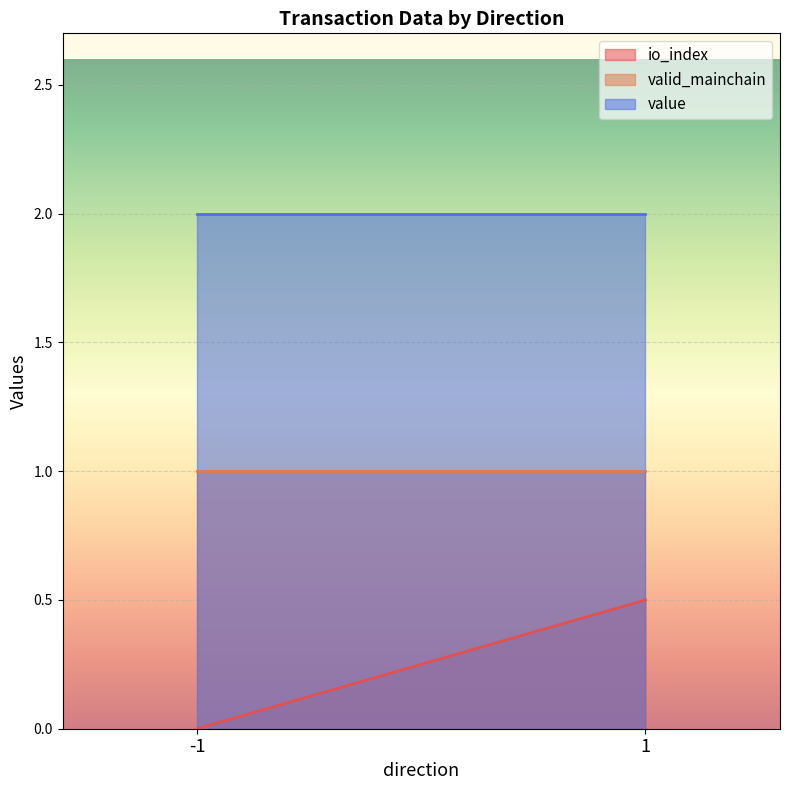

Reading left to right, transcribe all the data shown in this chart.

io_index: -1=0.0	1=0.5
valid_mainchain: -1=1.0	1=1.0
value: -1=2.0	1=2.0